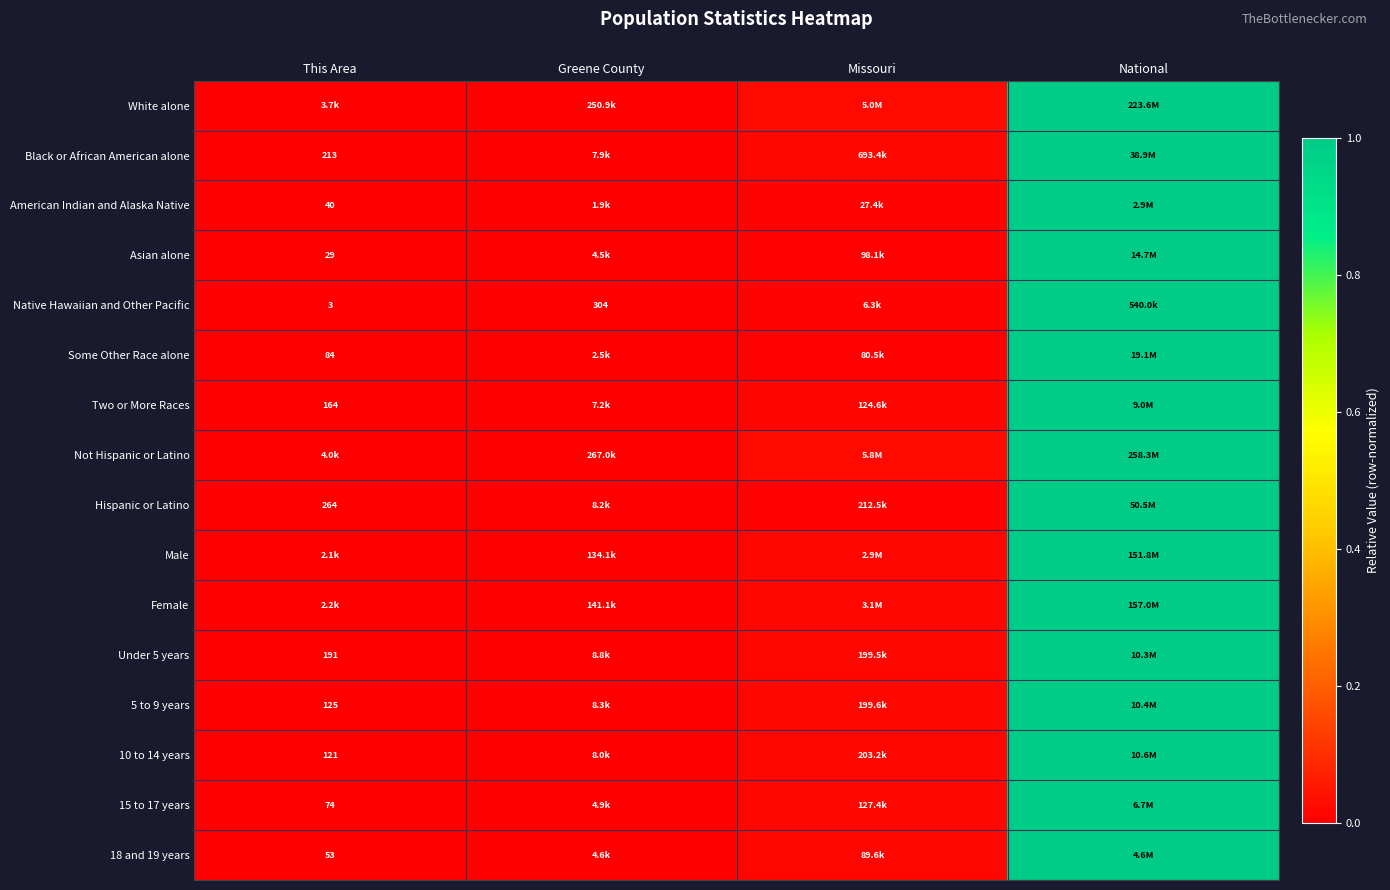

What is the difference between the maximum and minimum values in the 15 to 17 years series?

1.0